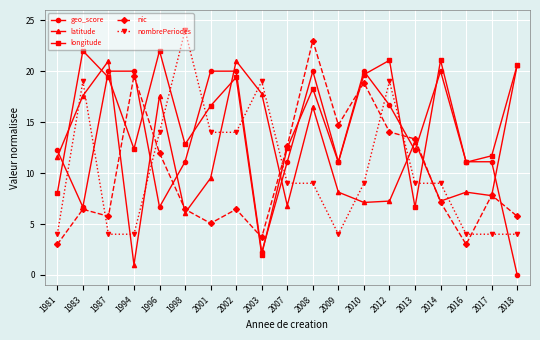

True or false: longitude has more than 1 points higher than both neighbors.

True